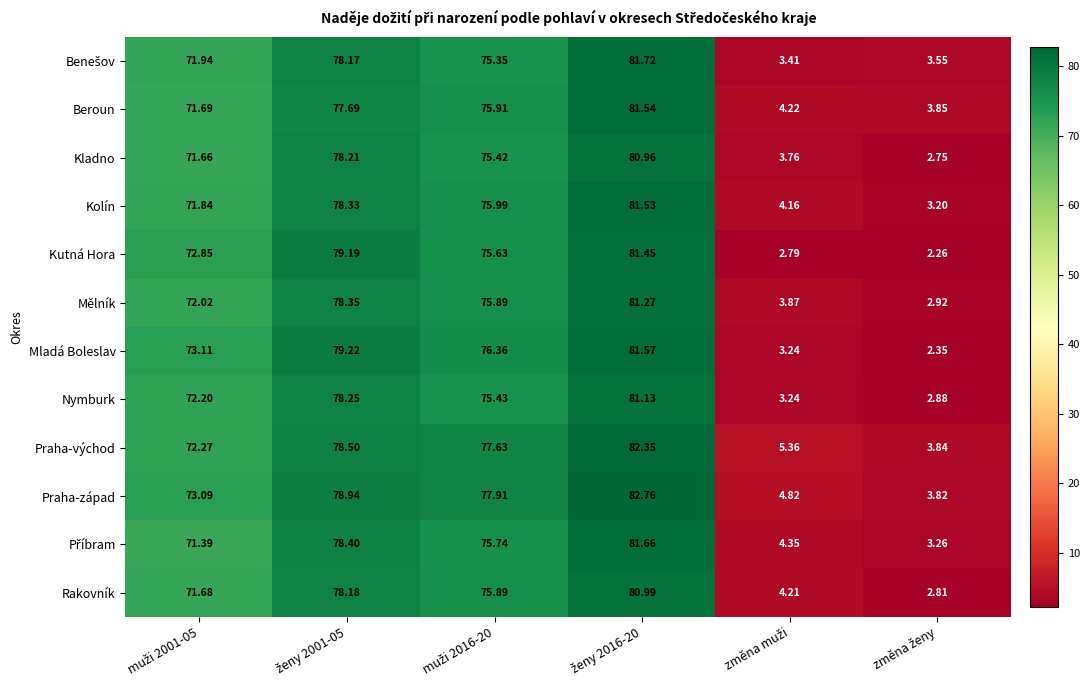

Which series has the widest spread of values?

Mladá Boleslav